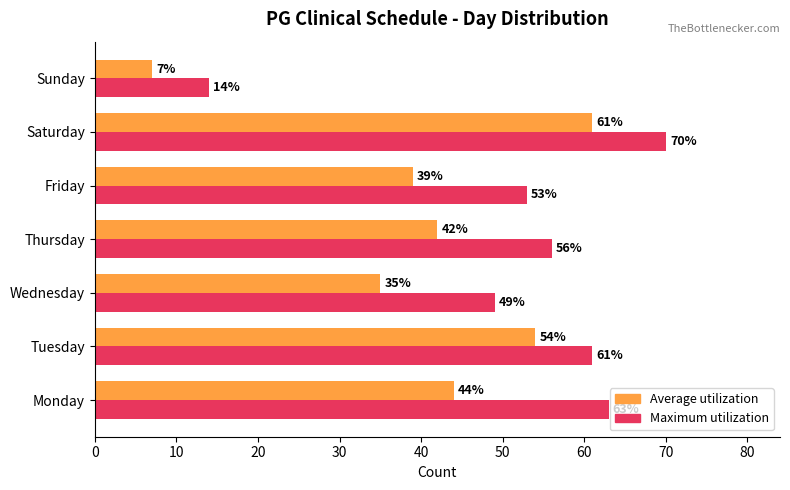

Rank the categories by Maximum utilization value from lowest to highest.

Sunday, Wednesday, Friday, Thursday, Tuesday, Monday, Saturday